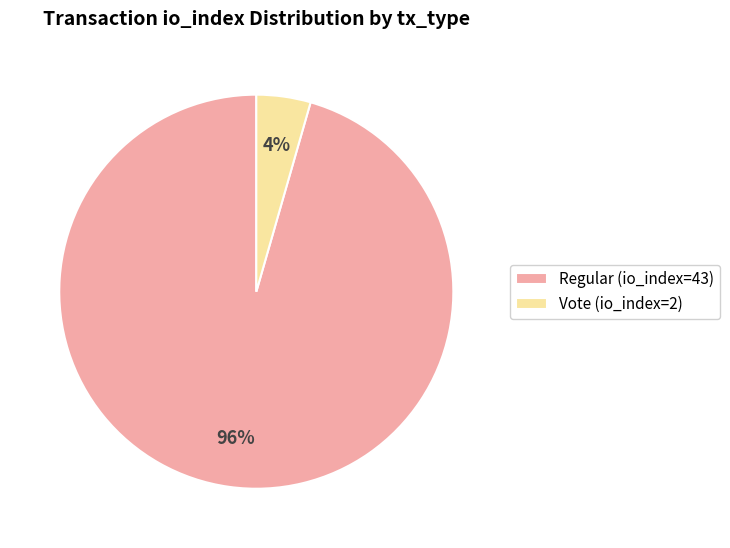

True or false: Vote (io_index=2) accounts for 4% of the total.

True